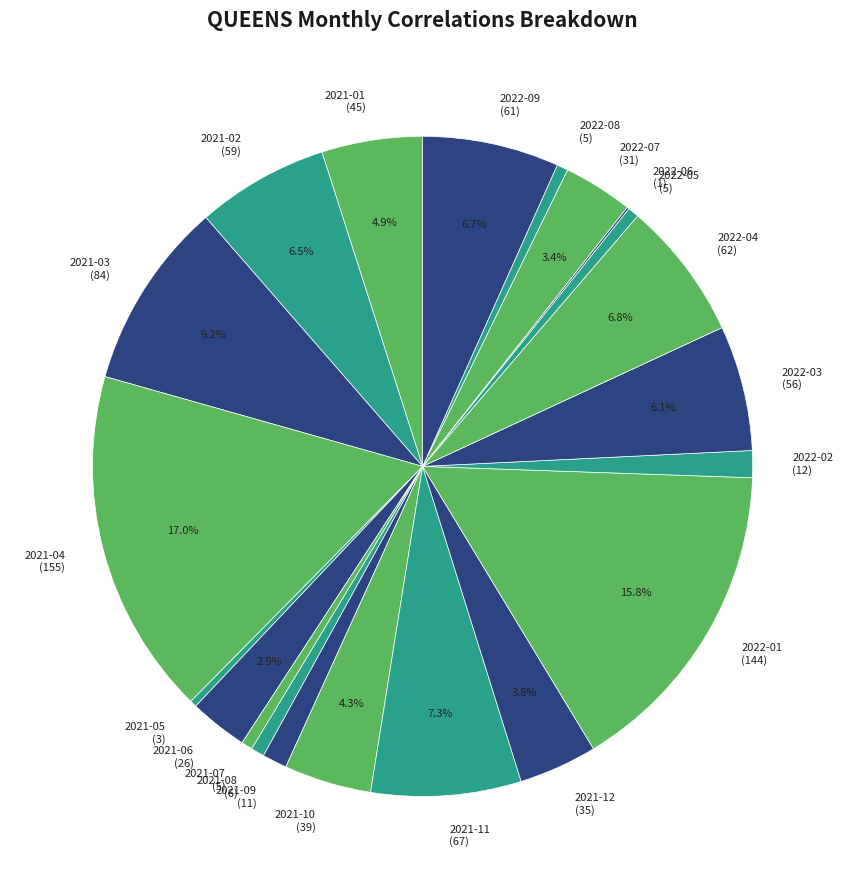

To the nearest percent, what percentage of the pie is 2022-02?

1%